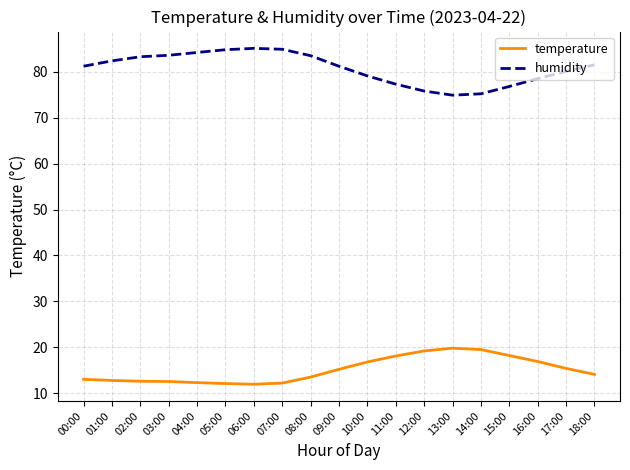

What is the minimum value for humidity?

74.9